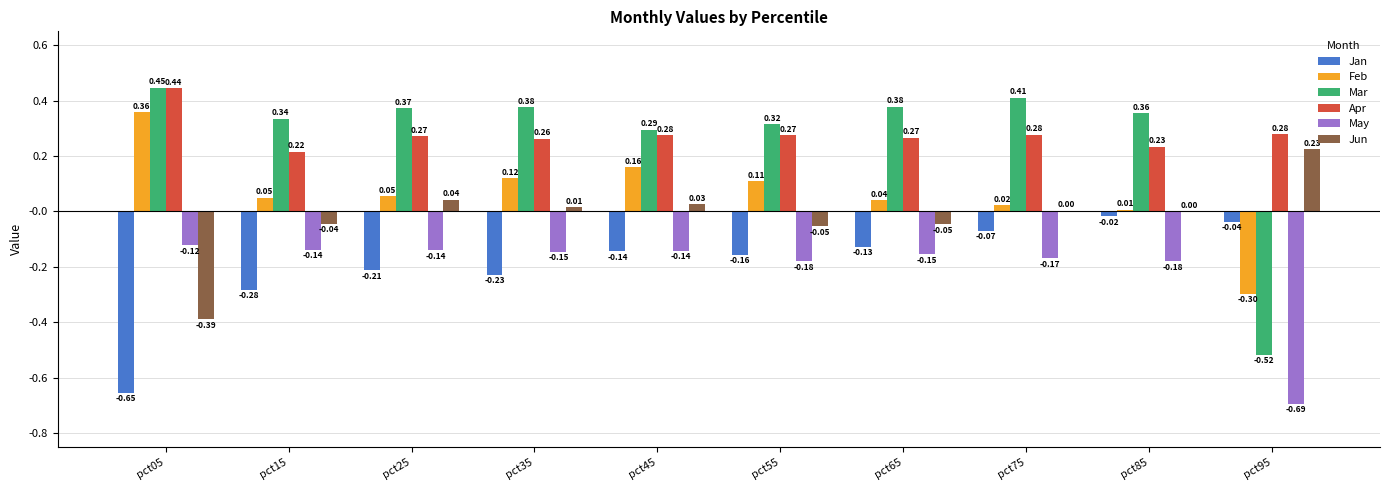

What is the sum of all May values?

-2.1